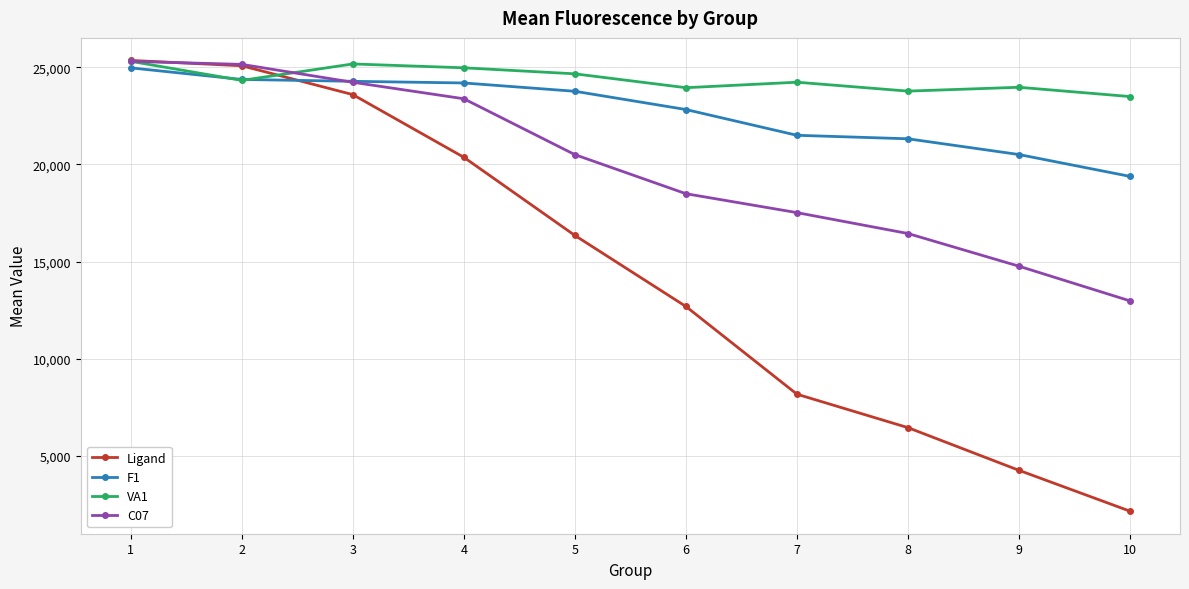

Does the chart display data point markers on the line(s)?

Yes